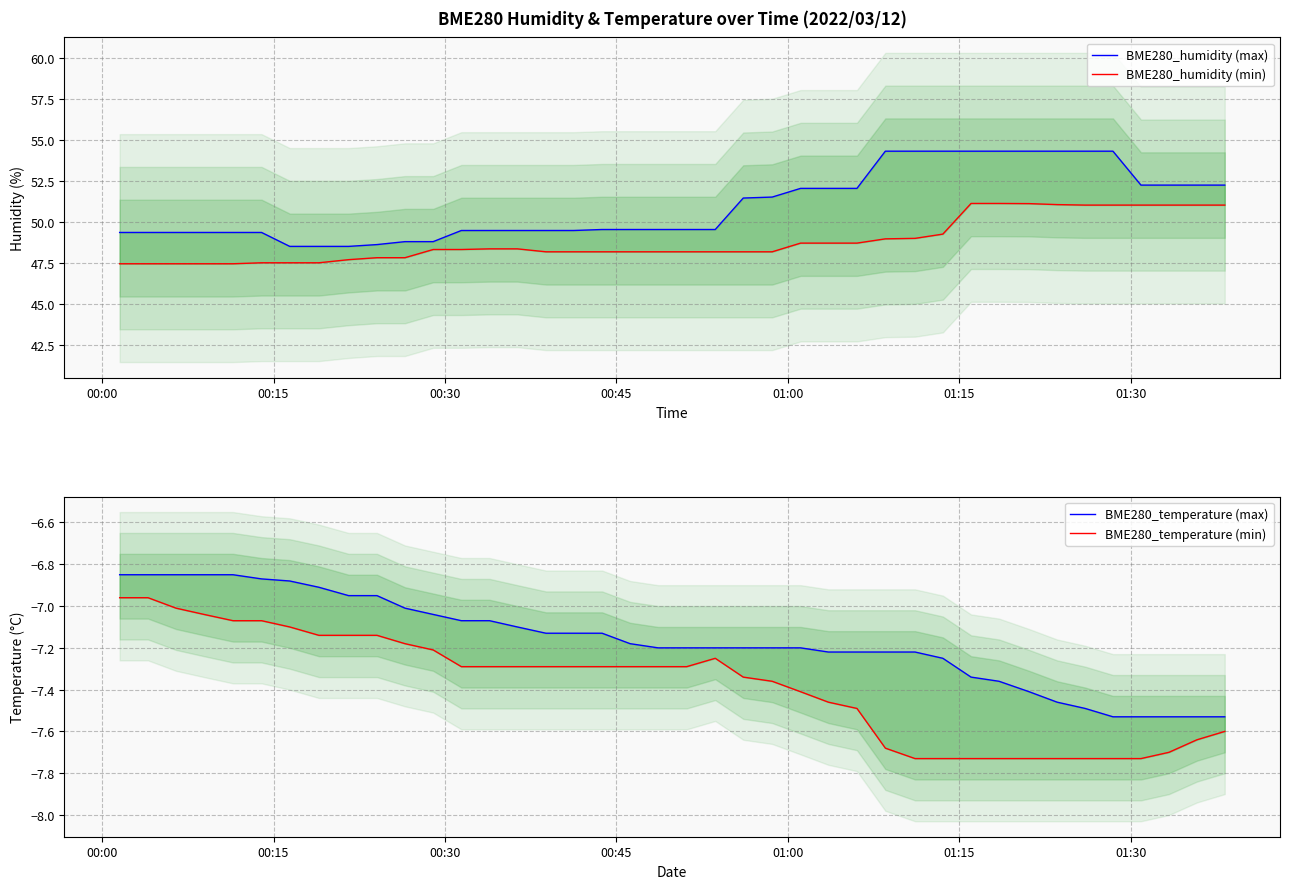

The value of BME280_temperature (max) at 01:00 is -3.4. True or false?

False